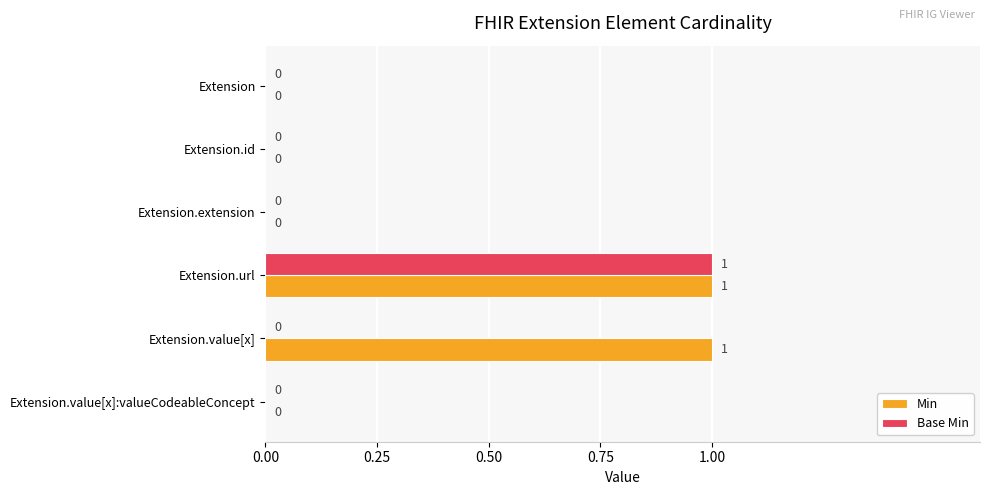

True or false: Min has a value of 0 at Extension.extension.

True